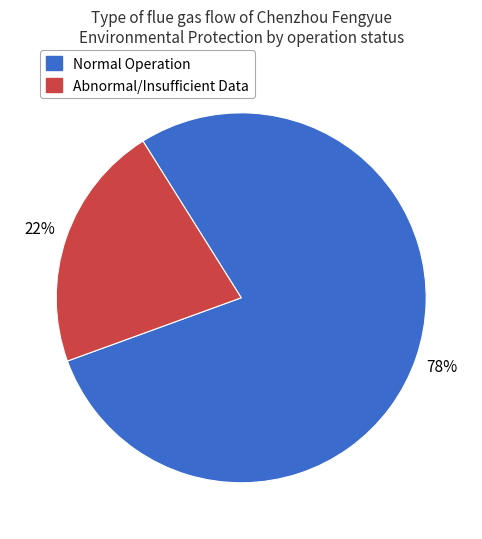

Is there a majority slice in this chart?

Yes